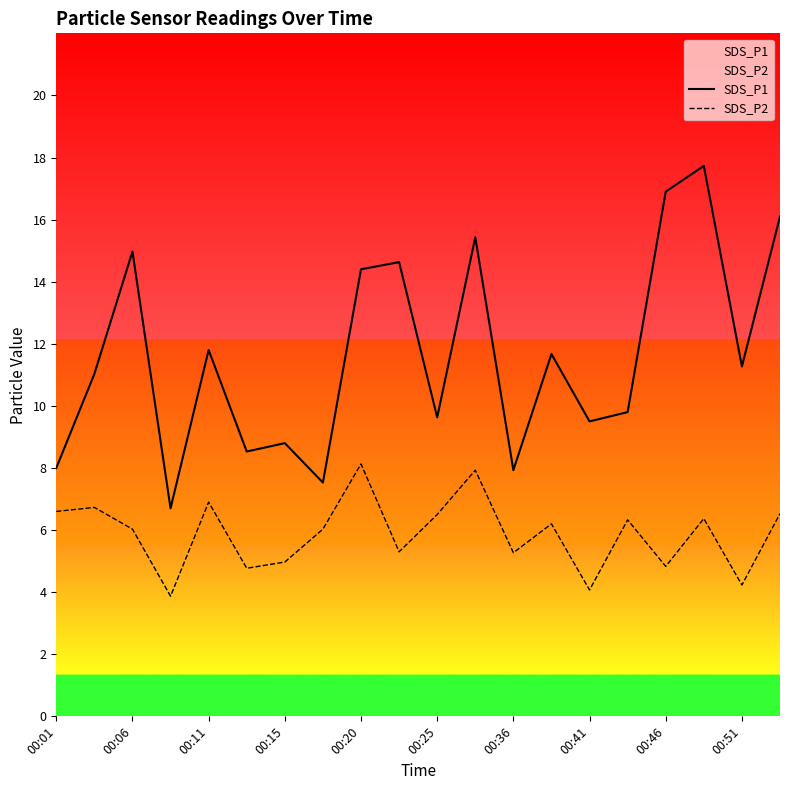

True or false: SDS_P1 has more than 0 points higher than both neighbors.

True